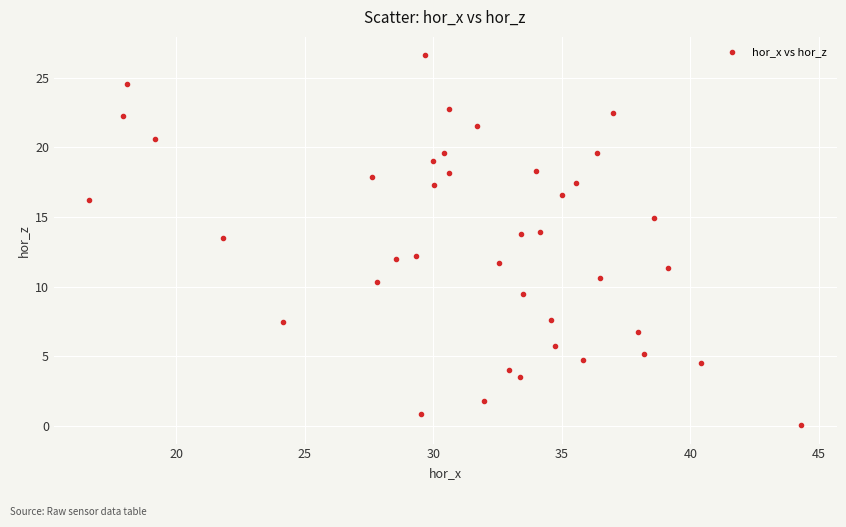

What is the range of X values (max minus min)?

27.7